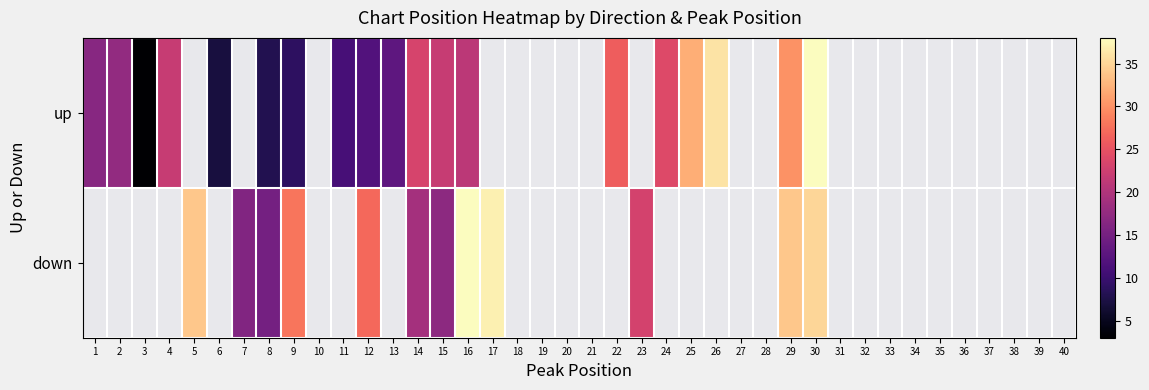

Is the value of down at 6 greater than the value of up at 8?

No